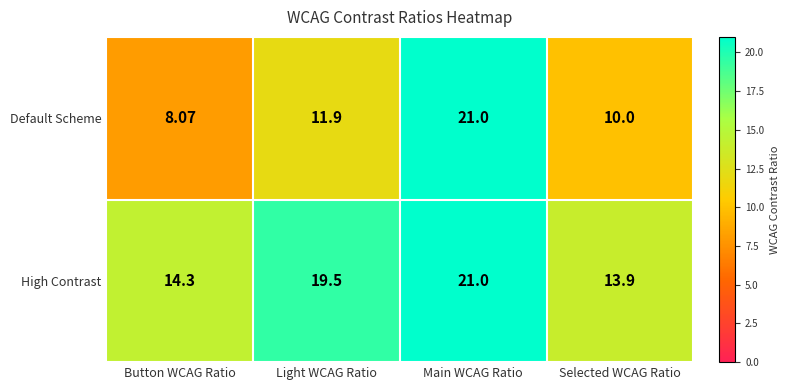

At Button WCAG Ratio, list the series in order from smallest to largest.

Default Scheme, High Contrast